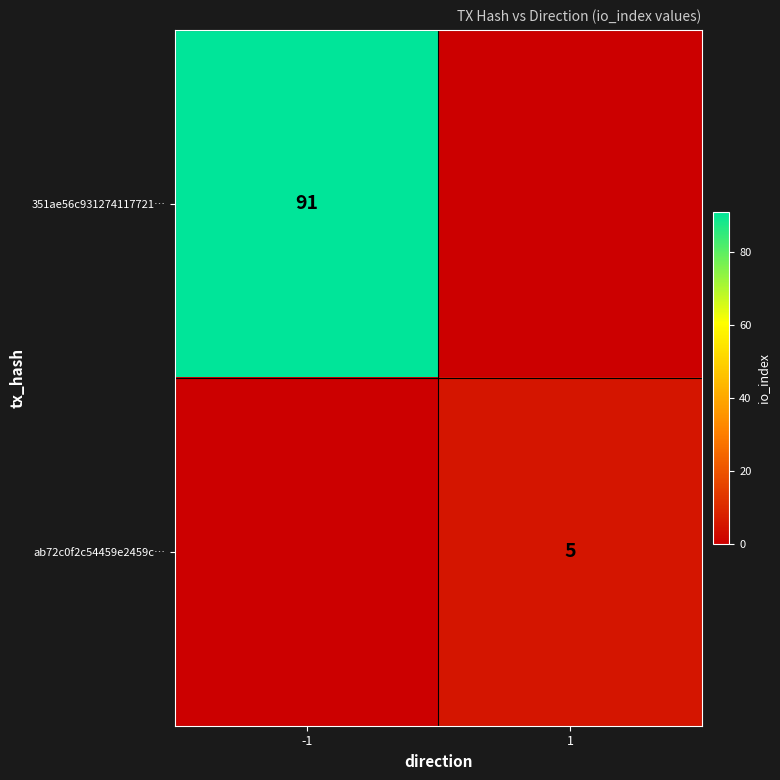

The 351ae56c931274117721… series shows 47 at -1. True or false?

False